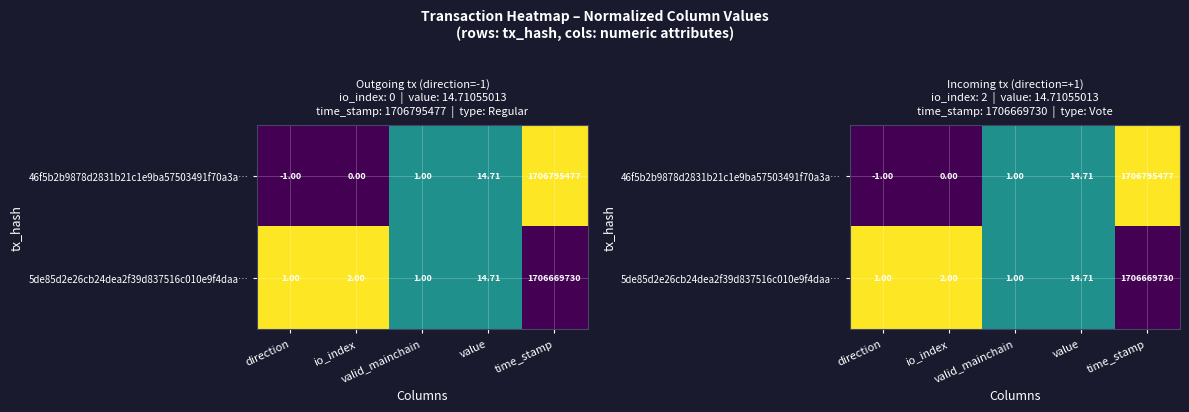

Between time_stamp and value, which is larger?

time_stamp